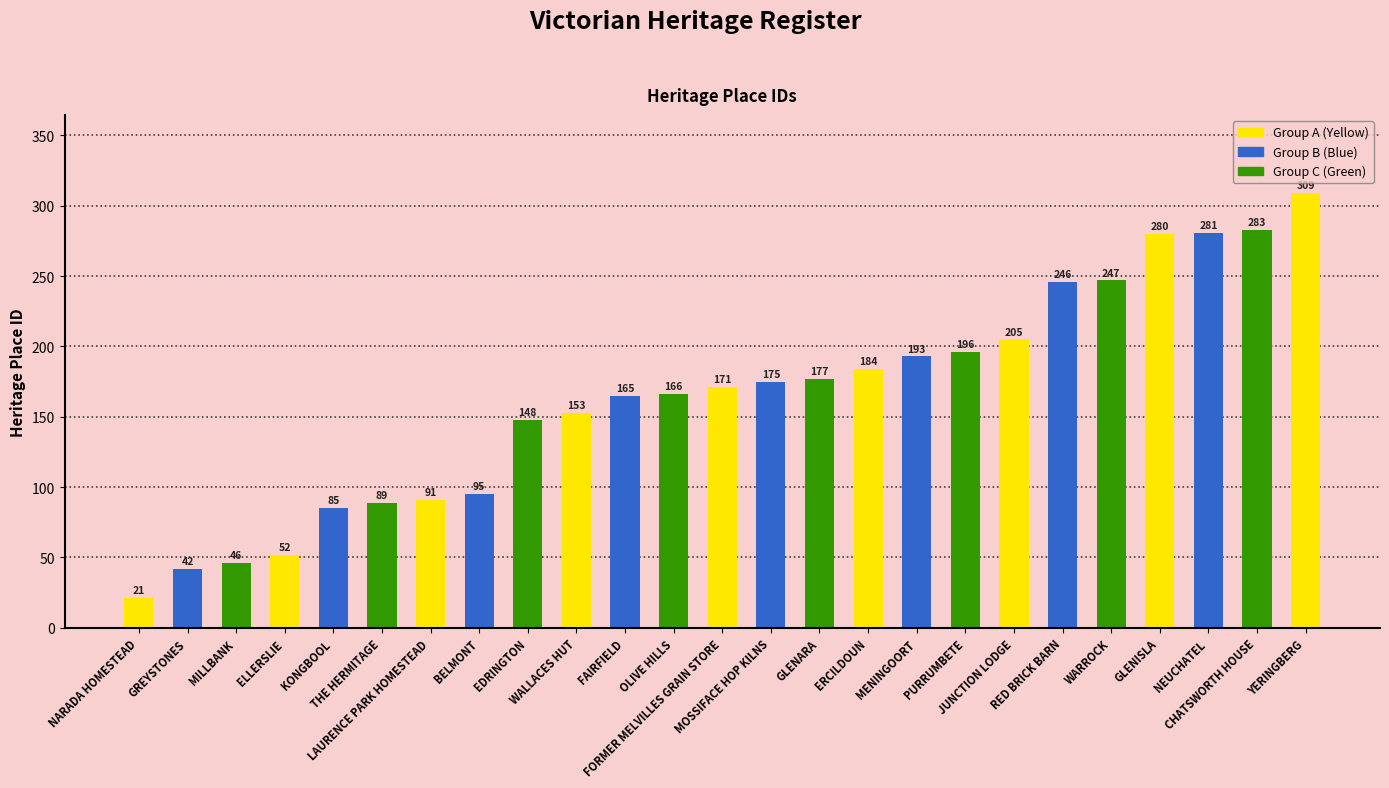

Rank the categories by value from highest to lowest.

YERINGBERG, CHATSWORTH HOUSE, NEUCHATEL, GLENISLA, WARROCK, RED BRICK BARN, JUNCTION LODGE, PURRUMBETE, MENINGOORT, ERCILDOUN, GLENARA, MOSSIFACE HOP KILNS, FORMER MELVILLES GRAIN STORE, OLIVE HILLS, FAIRFIELD, WALLACES HUT, EDRINGTON, BELMONT, LAURENCE PARK HOMESTEAD, THE HERMITAGE, KONGBOOL, ELLERSLIE, MILLBANK, GREYSTONES, NARADA HOMESTEAD